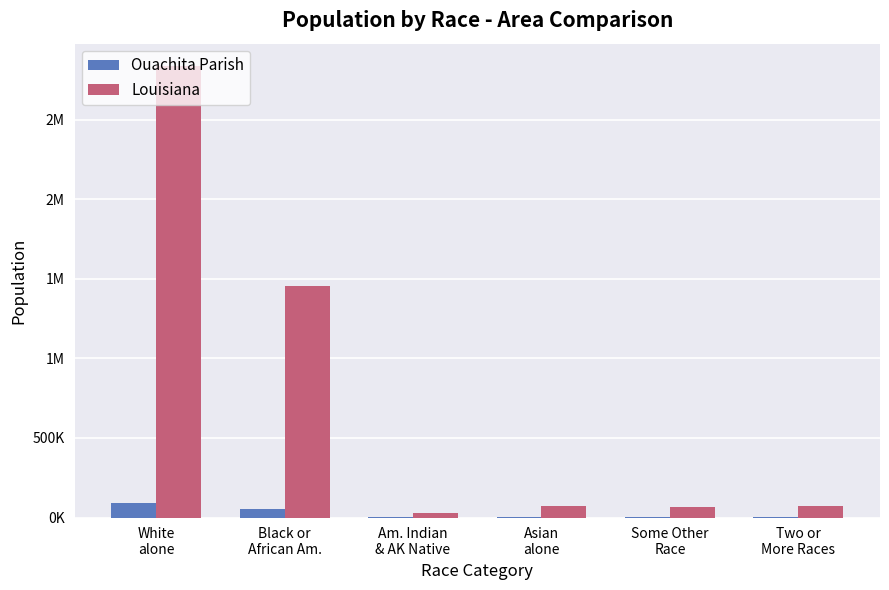

What is the value of the Louisiana bar at the 5th from the left?

69227